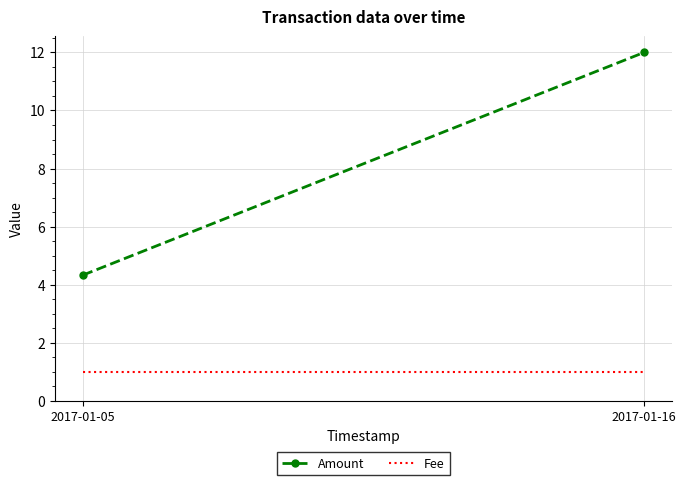

What is the difference between the maximum and minimum values in the Amount series?

7.7